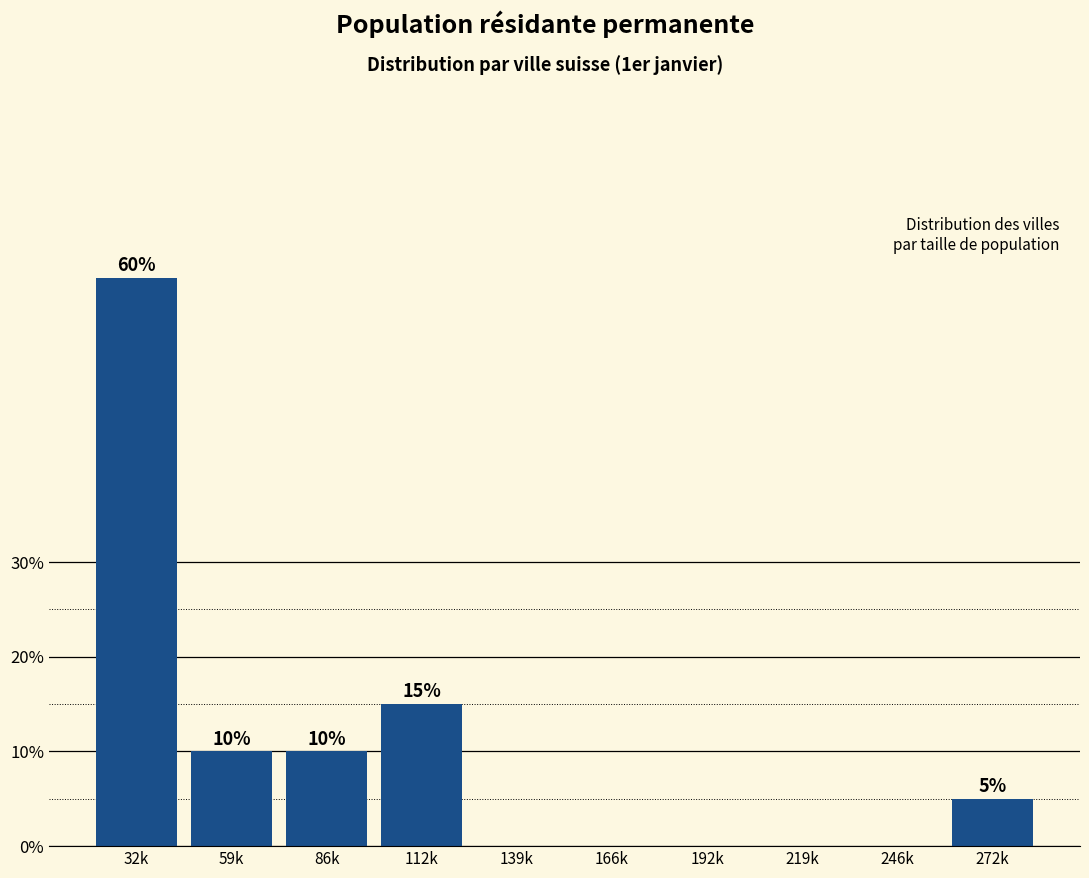

Reading left to right, list all the values displayed in this chart.

32k=60	59k=10	86k=10	112k=15	139k=0	166k=0	192k=0	219k=0	246k=0	272k=5